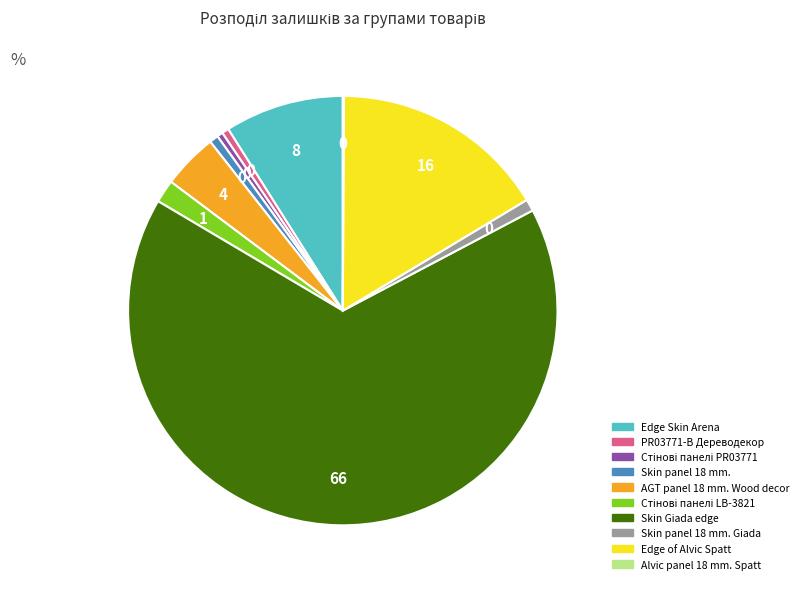

Is there any slice that represents more than half of the pie?

Yes